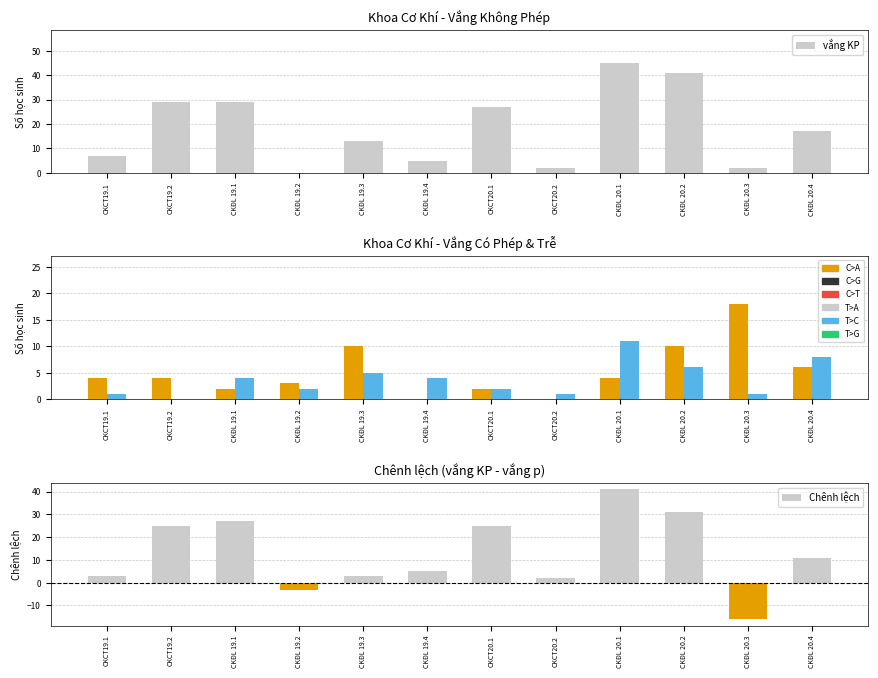

Reading right to left, transcribe all the data shown in this chart.

vắng KP: CKĐL 20.4=17	CKĐL 20.3=2	CKĐL 20.2=41	CKĐL 20.1=45	CKCT20.2=2	CKCT20.1=27	CKĐL 19.4=5	CKĐL 19.3=13	CKĐL 19.2=0	CKĐL 19.1=29	CKCT19.2=29	CKCT19.1=7
vắng p: CKĐL 20.4=6	CKĐL 20.3=18	CKĐL 20.2=10	CKĐL 20.1=4	CKCT20.2=0	CKCT20.1=2	CKĐL 19.4=0	CKĐL 19.3=10	CKĐL 19.2=3	CKĐL 19.1=2	CKCT19.2=4	CKCT19.1=4
Trễ: CKĐL 20.4=8	CKĐL 20.3=1	CKĐL 20.2=6	CKĐL 20.1=11	CKCT20.2=1	CKCT20.1=2	CKĐL 19.4=4	CKĐL 19.3=5	CKĐL 19.2=2	CKĐL 19.1=4	CKCT19.2=0	CKCT19.1=1
Chênh lệch: CKĐL 20.4=11	CKĐL 20.3=-16	CKĐL 20.2=31	CKĐL 20.1=41	CKCT20.2=2	CKCT20.1=25	CKĐL 19.4=5	CKĐL 19.3=3	CKĐL 19.2=-3	CKĐL 19.1=27	CKCT19.2=25	CKCT19.1=3